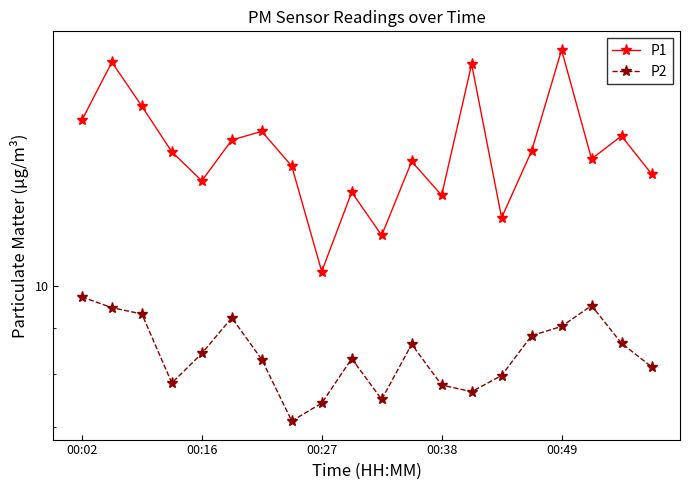

At 14, list the series in order from largest to smallest.

P1, P2